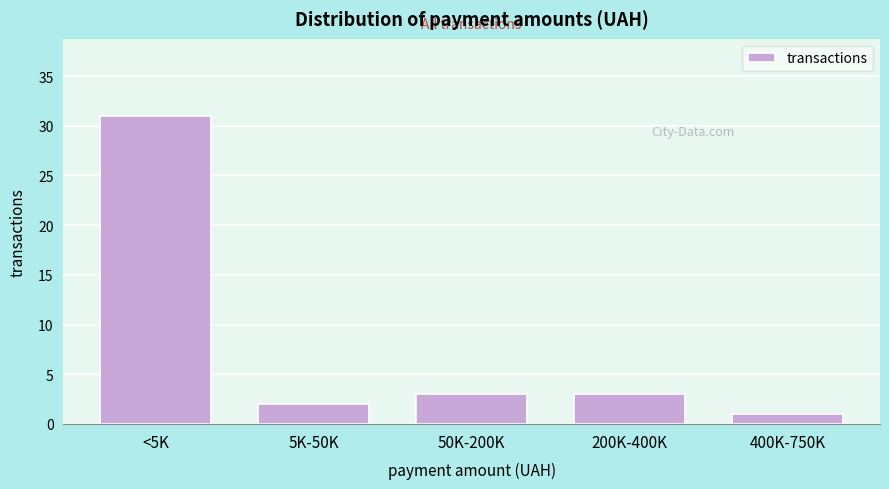

Reading left to right, extract all data points from this chart.

31	2	3	3	1